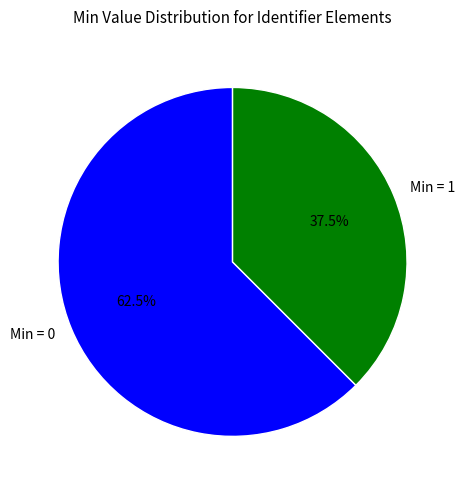

Count the number of slices in the pie.

2